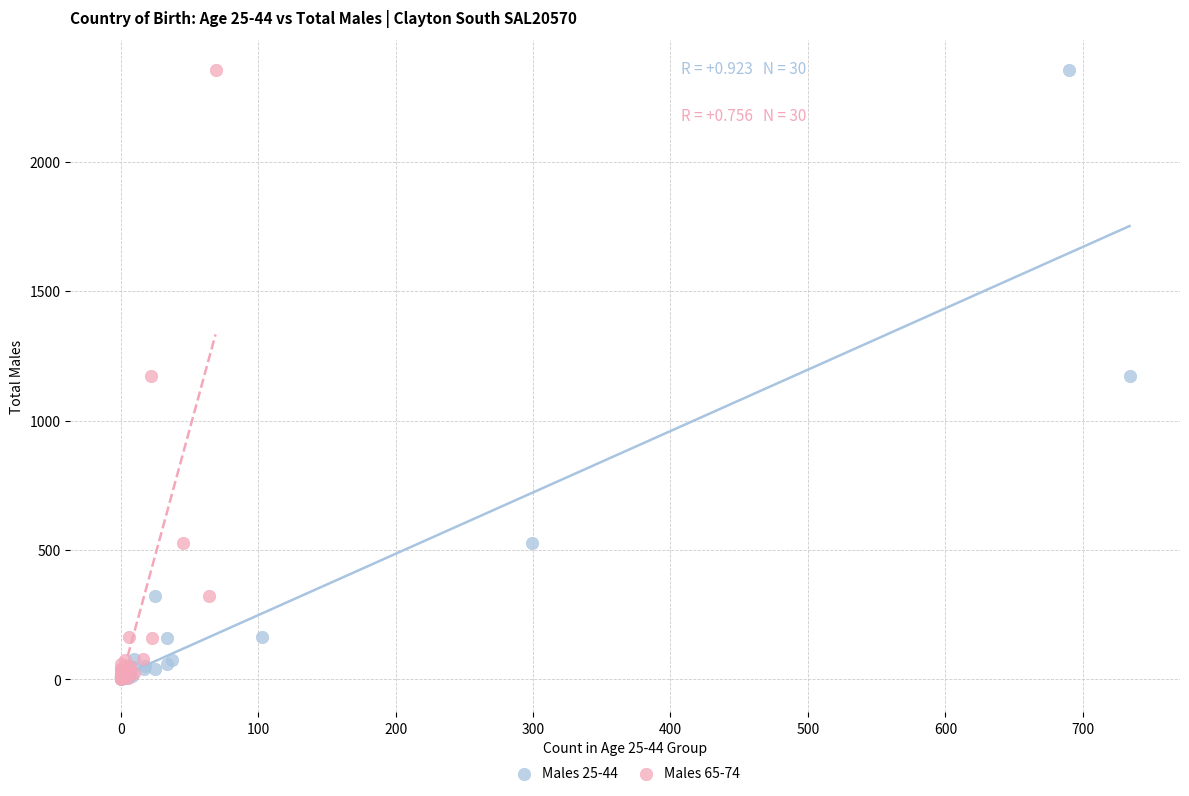

What are all the series names shown in the legend?

Males 25-44, Males 65-74